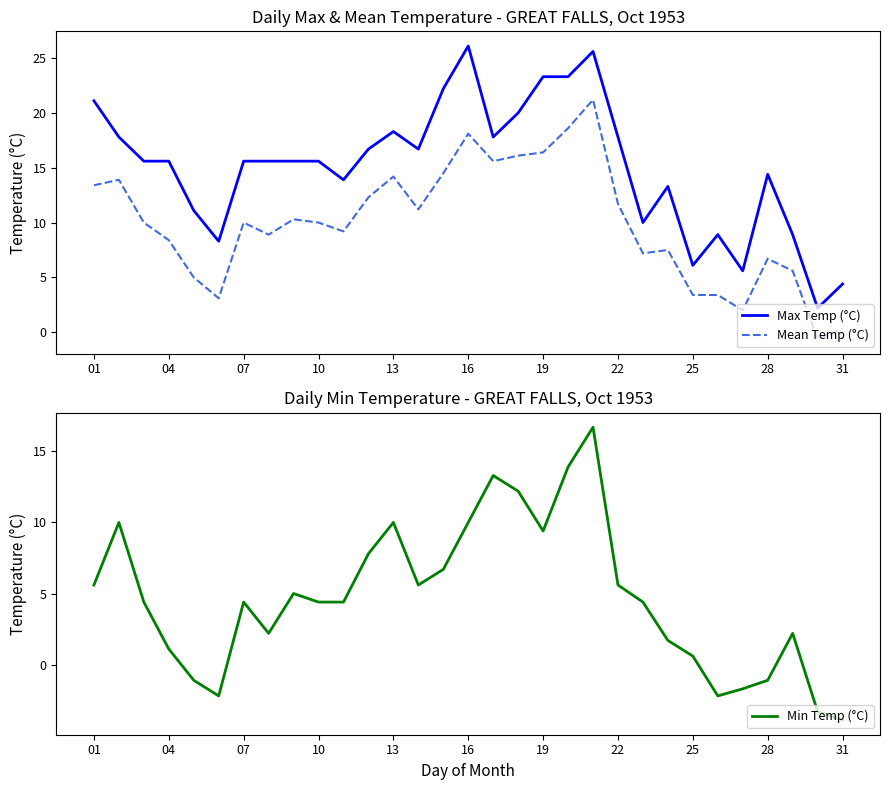

List the series in order of their overall mean, lowest first.

Min Temp (°C), Mean Temp (°C), Max Temp (°C)